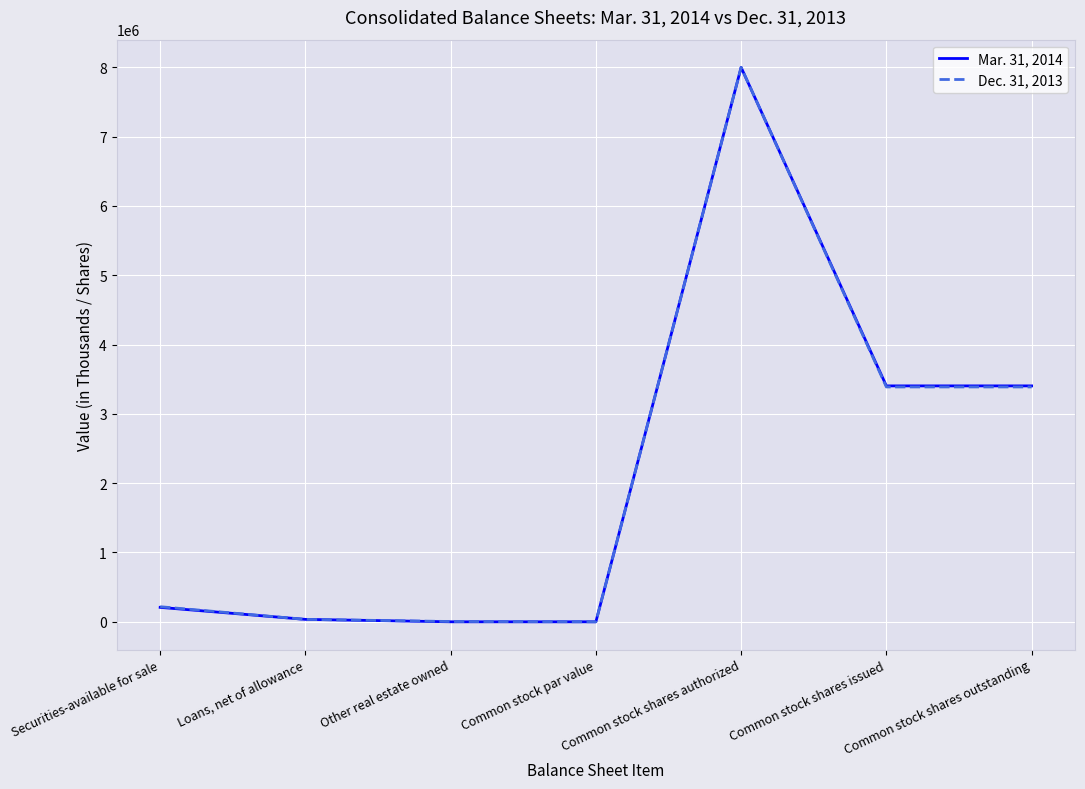

In Dec. 31, 2013, how many points are higher than both neighbors (excluding endpoints)?

1